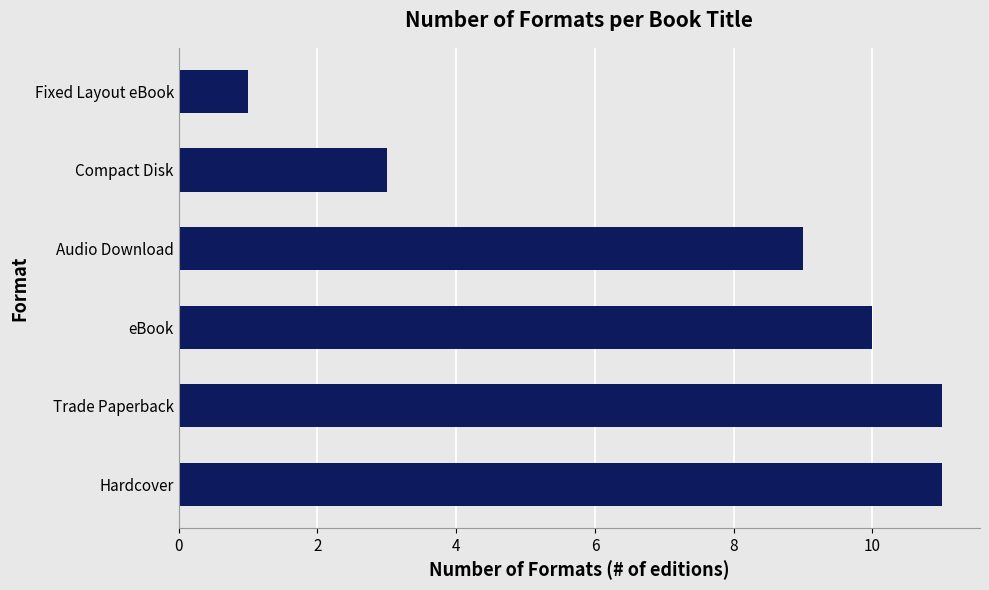

How many bars are there in total?

6